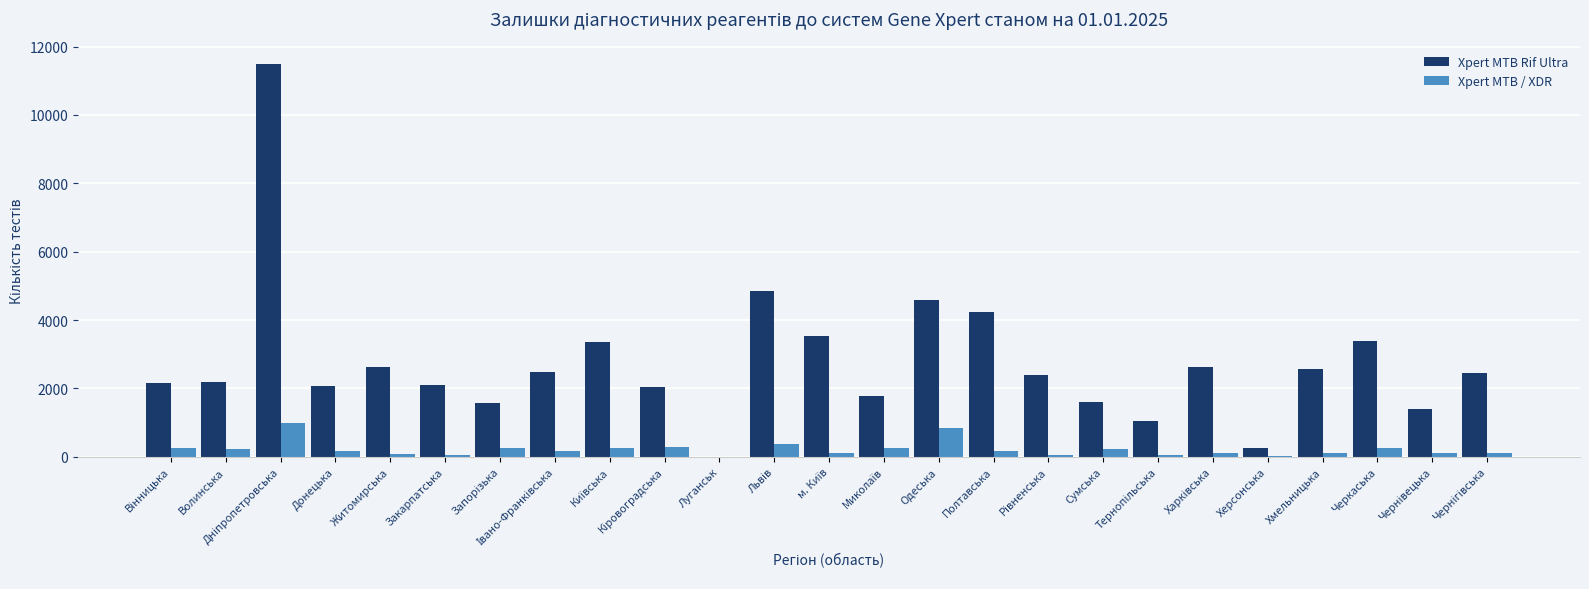

True or false: Xpert MTB Rif Ultra has a value of 908 at Житомирська.

False